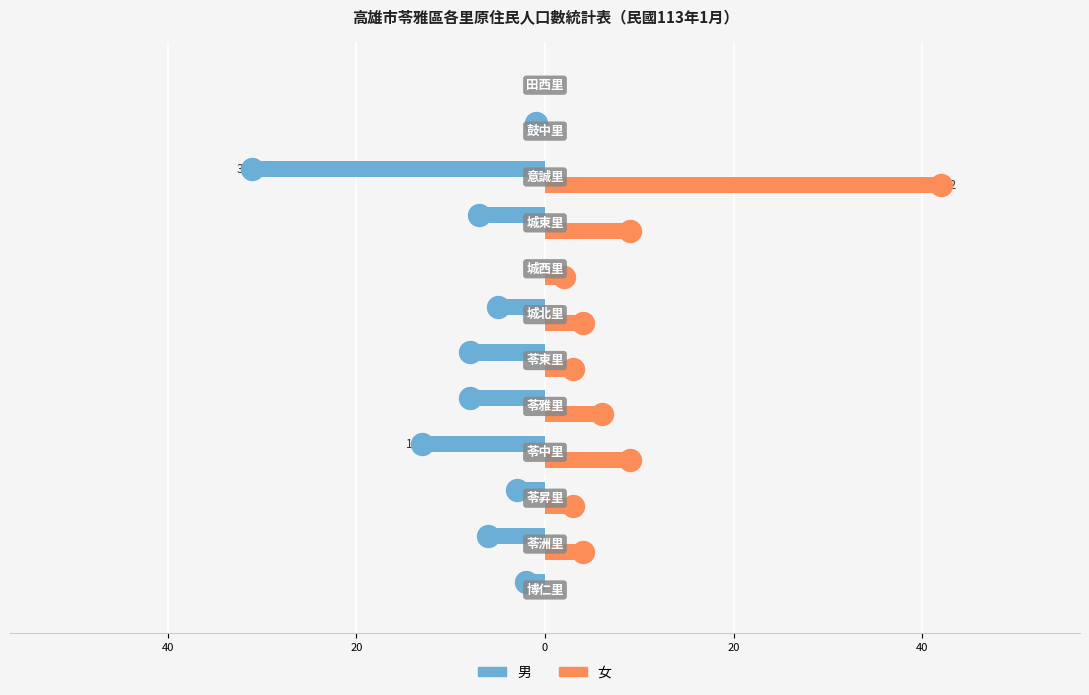

Which series reaches the minimum Y coordinate?

男